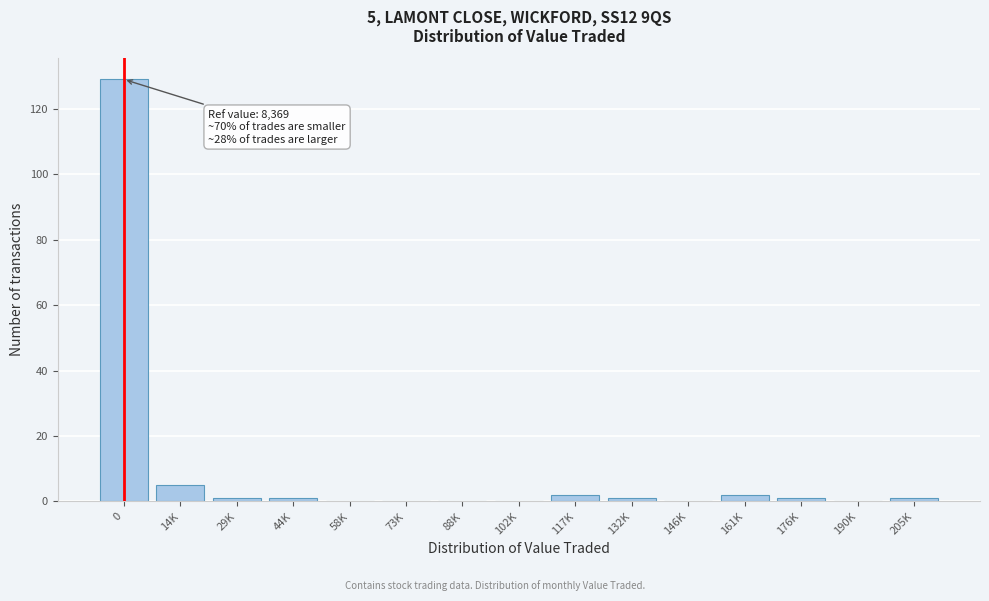

Reading left to right, list all the values displayed in this chart.

0=129	14K=5	29K=1	44K=1	58K=0	73K=0	88K=0	102K=0	117K=2	132K=1	146K=0	161K=2	176K=1	190K=0	205K=1